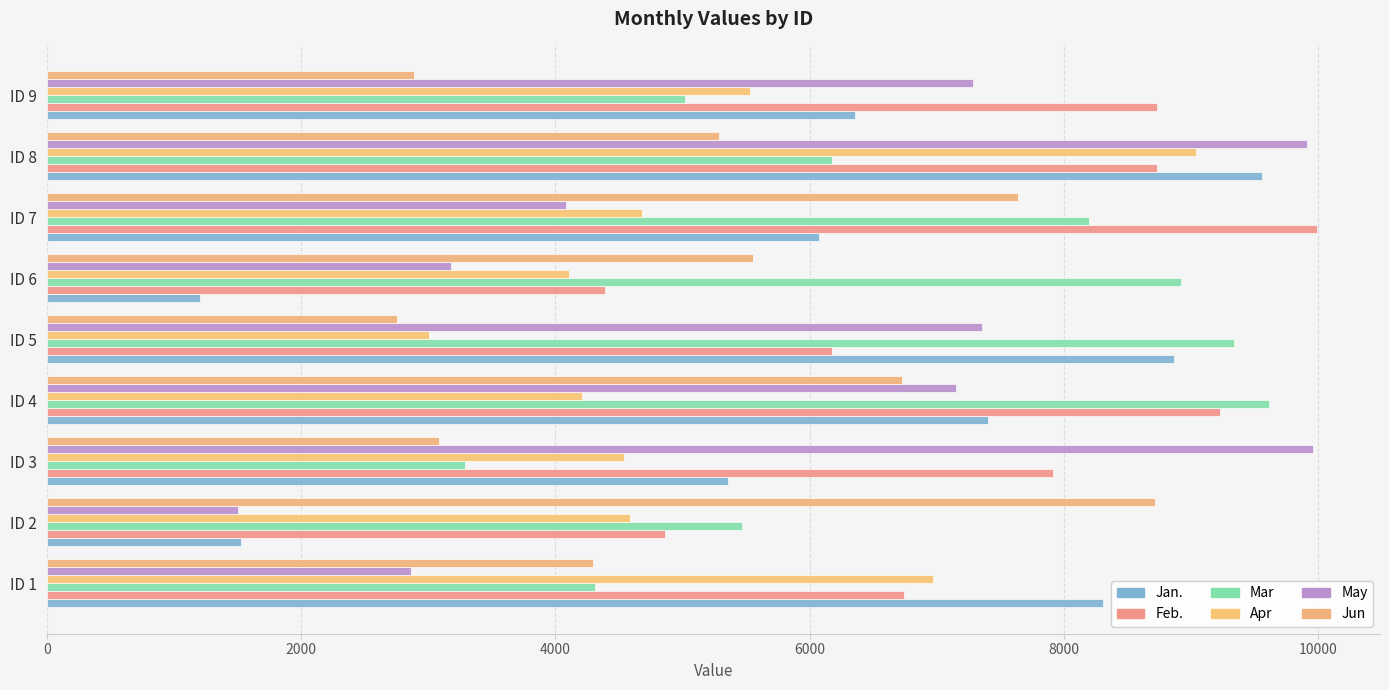

Which series has the largest range (max minus min)?

May